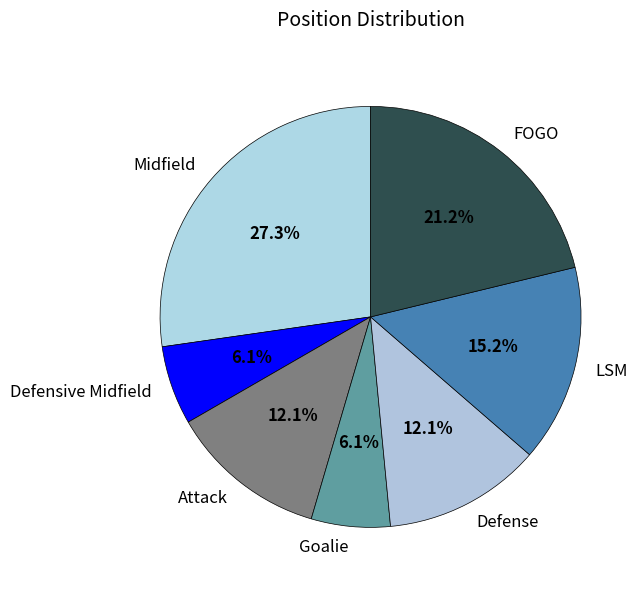

The FOGO slice represents 21% of the pie. True or false?

True